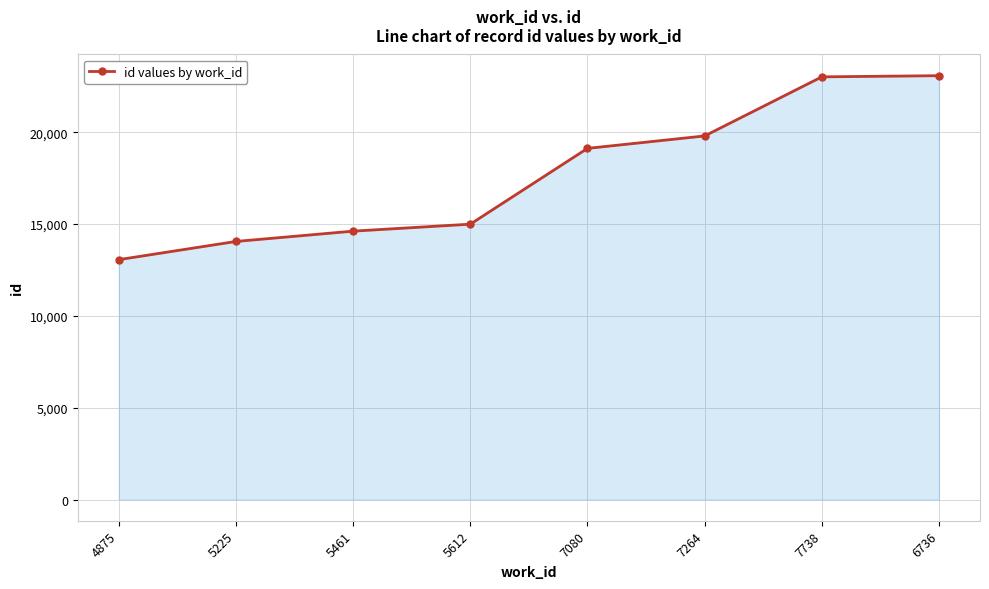

What is the value of the 7th point from the left?

23020